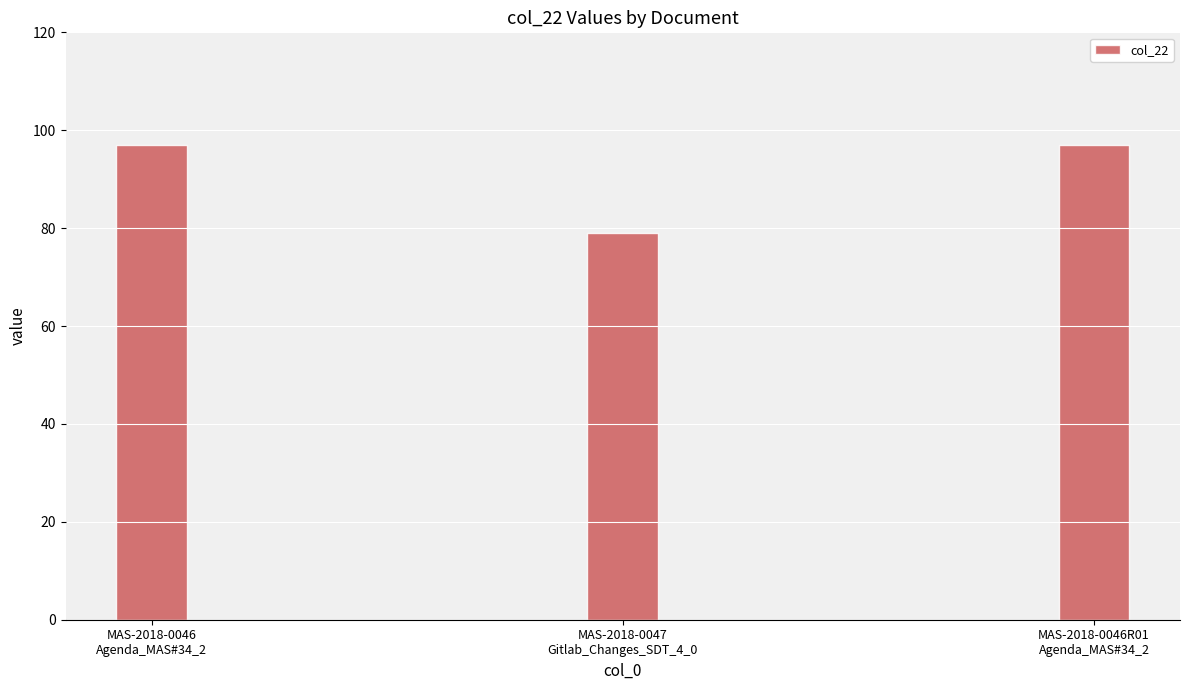

What is the label of the 3rd bar from the left?

MAS-2018-0046R01
Agenda_MAS#34_2